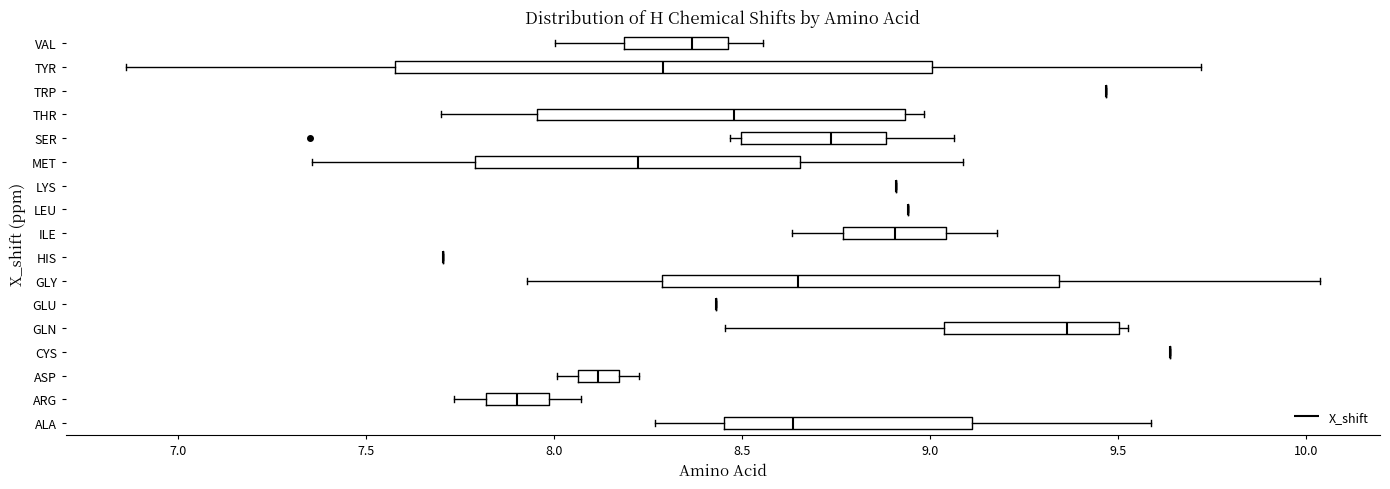

Comparing the boxes themselves (not the whiskers), which one is the widest?

TYR